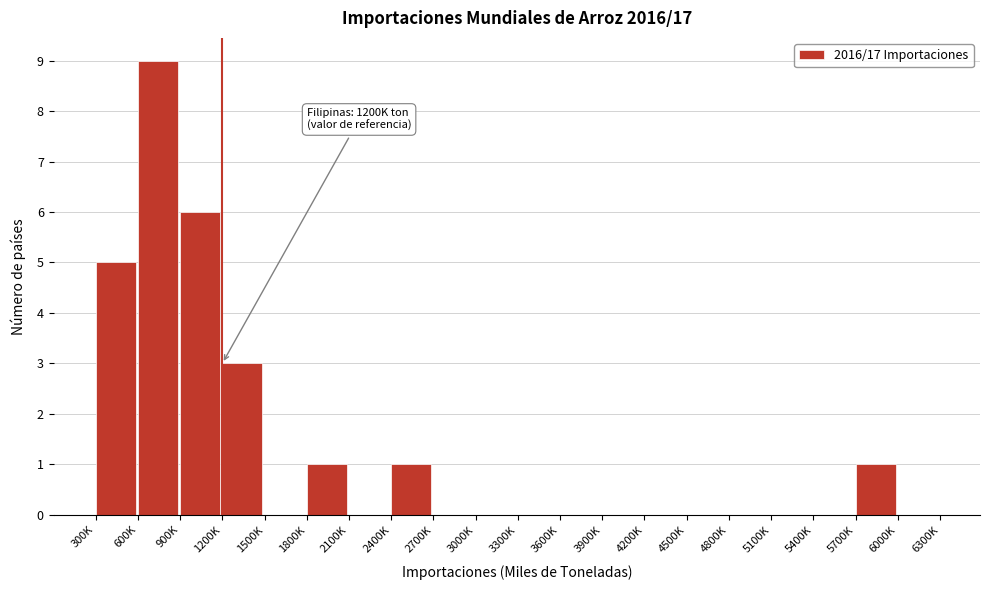

Reading right to left, extract all data points from this chart.

6000K=0	5700K=1	5400K=0	5100K=0	4800K=0	4500K=0	4200K=0	3900K=0	3600K=0	3300K=0	3000K=0	2700K=0	2400K=1	2100K=0	1800K=1	1500K=0	1200K=3	900K=6	600K=9	300K=5